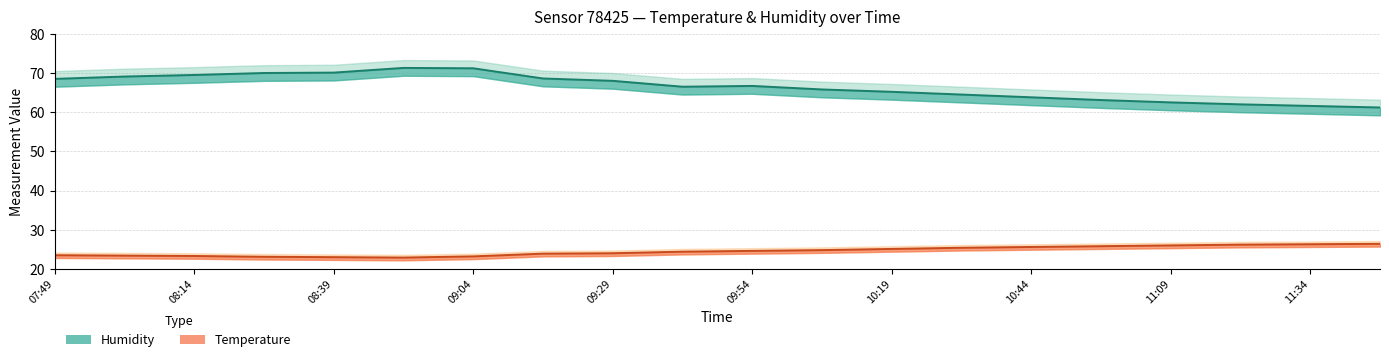

Between 08:39 and 08:52, which series saw the biggest shift?

humidity